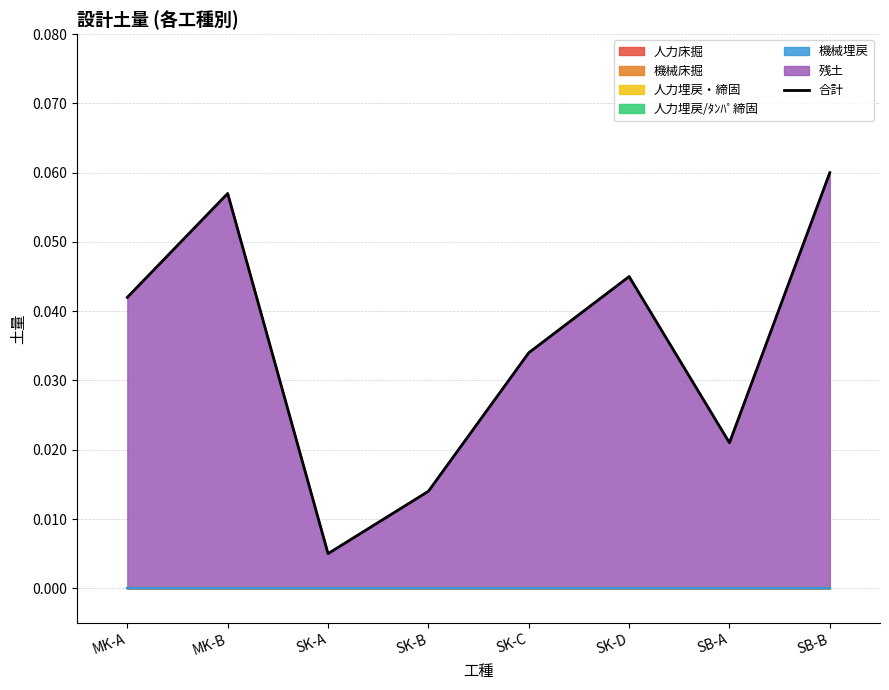

Which has a higher value, SK-A or MK-A?

MK-A